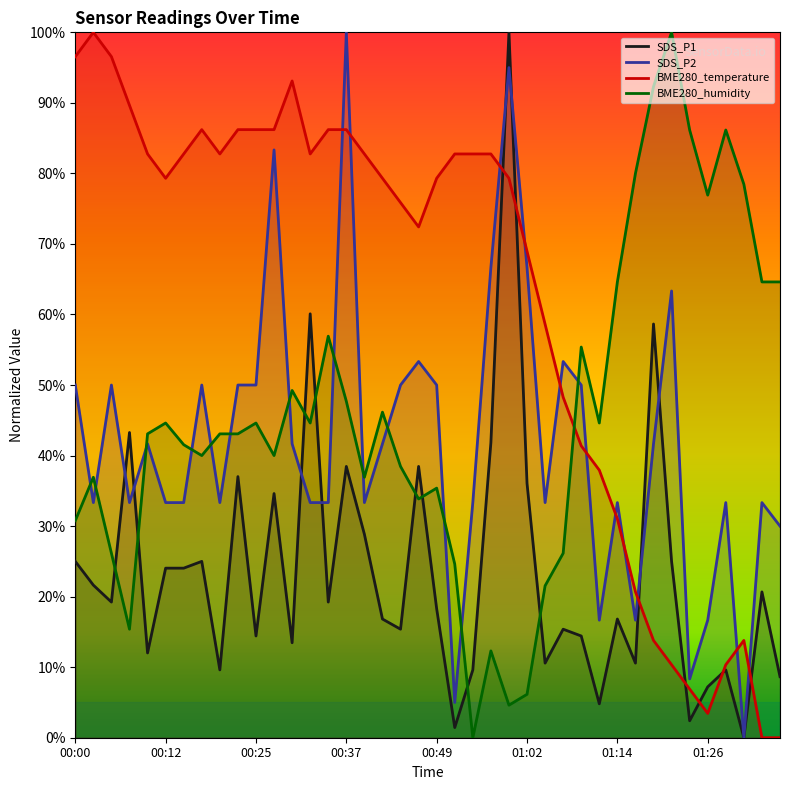

What is the maximum value shown in the chart?

1.0